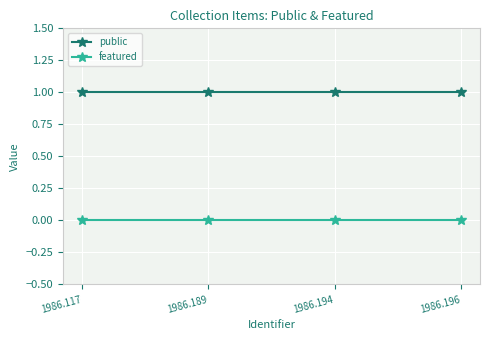

True or false: featured and public intersect in this chart.

False